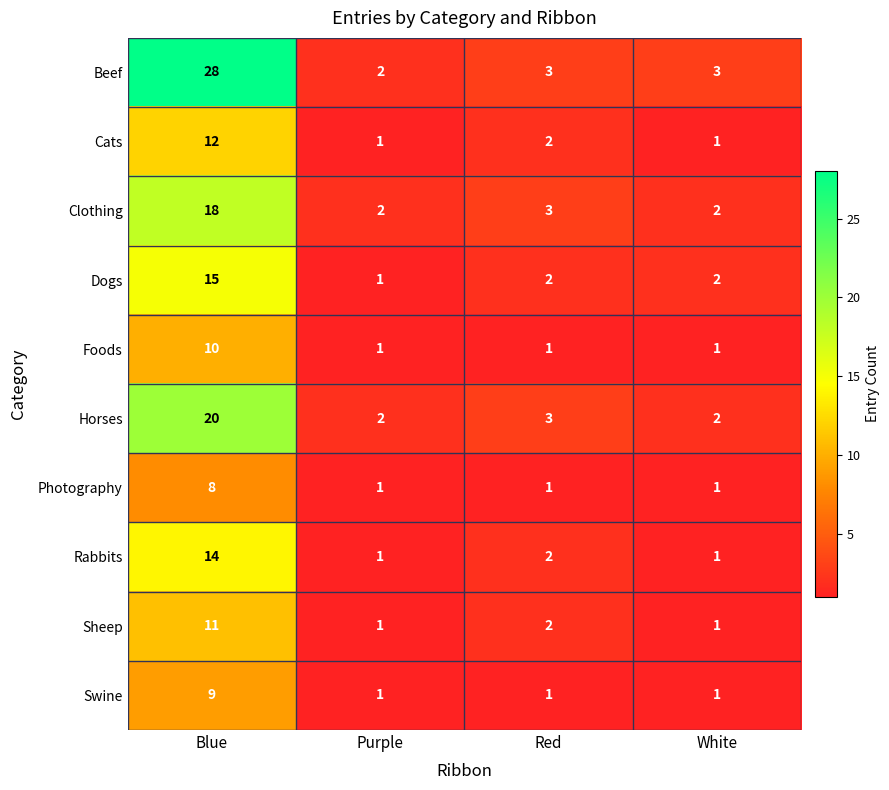

The Sheep series shows 0 at White. True or false?

False